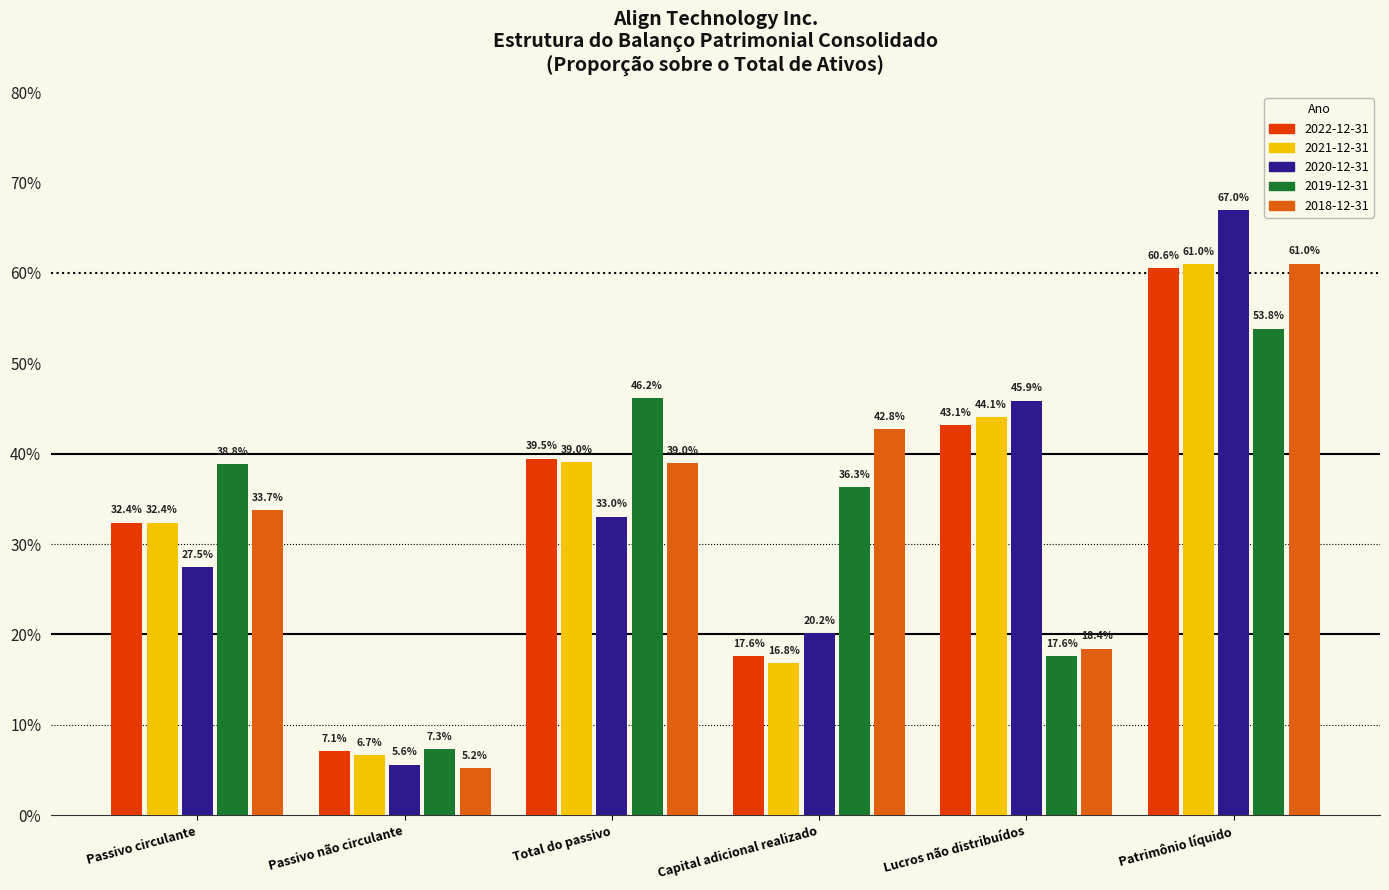

What are all the series names shown in the legend?

2022-12-31, 2021-12-31, 2020-12-31, 2019-12-31, 2018-12-31